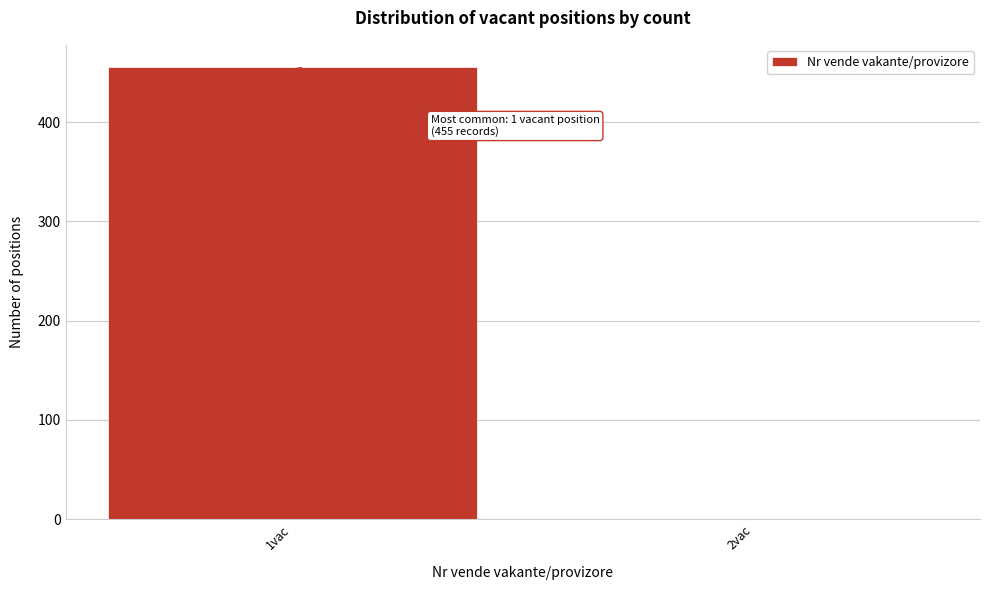

Reading left to right, what are all the values shown in this chart?

1vac=455	2vac=0